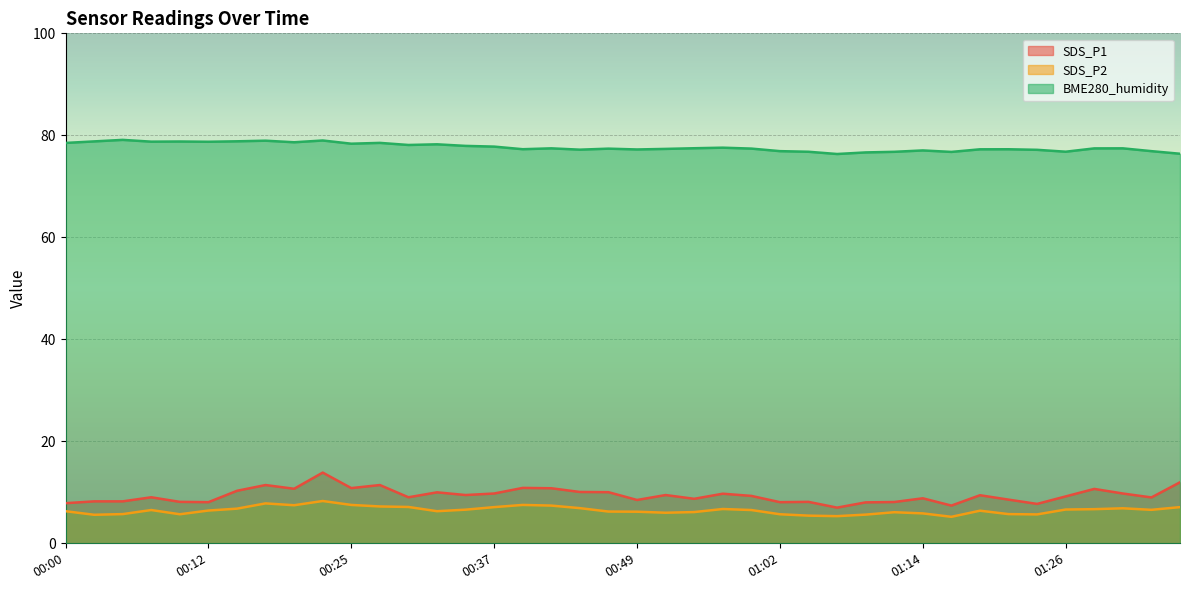

List the labels in order of BME280_humidity value, largest first.

00:05, 00:22, 00:17, 00:15, 00:02, 00:10, 00:07, 00:12, 00:20, 00:27, 00:00, 00:25, 00:32, 00:30, 00:35, 00:37, 00:57, 00:54, 00:42, 01:31, 01:29, 00:59, 00:47, 00:52, 00:39, 01:21, 01:19, 00:49, 00:44, 01:24, 01:14, 01:02, 01:34, 01:26, 01:04, 01:12, 01:17, 01:09, 01:36, 01:07